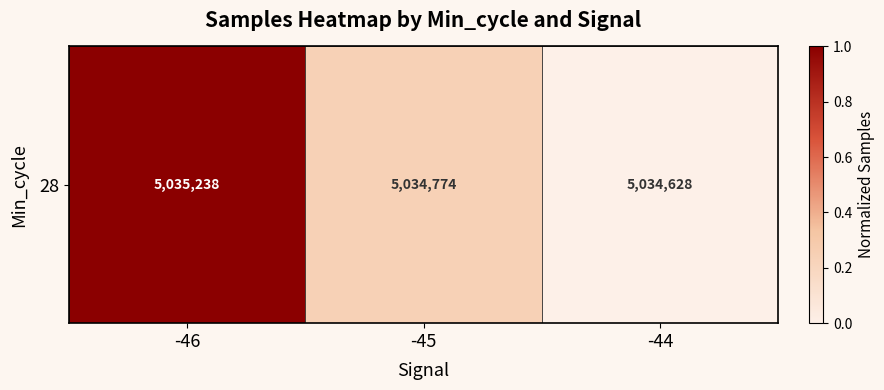

Is it true that the value at -46 is 0.4?

False